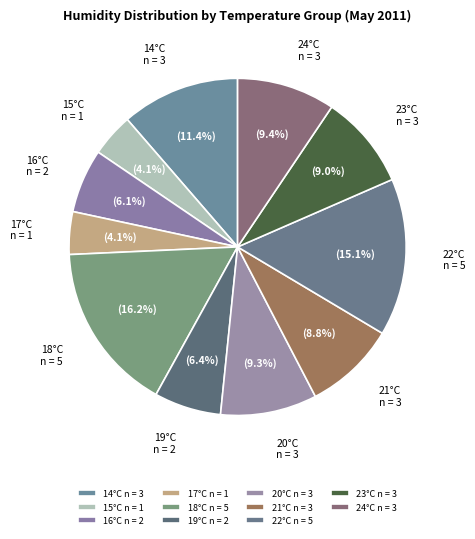

Which category has the biggest portion of the pie?

18°C n = 5